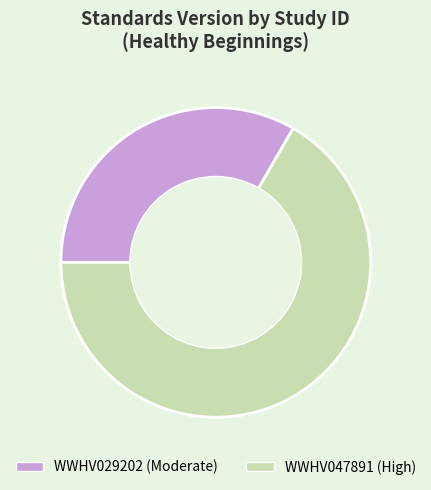

Combined, do WWHV029202 (Moderate) and WWHV047891 (High) account for over 50%?

Yes